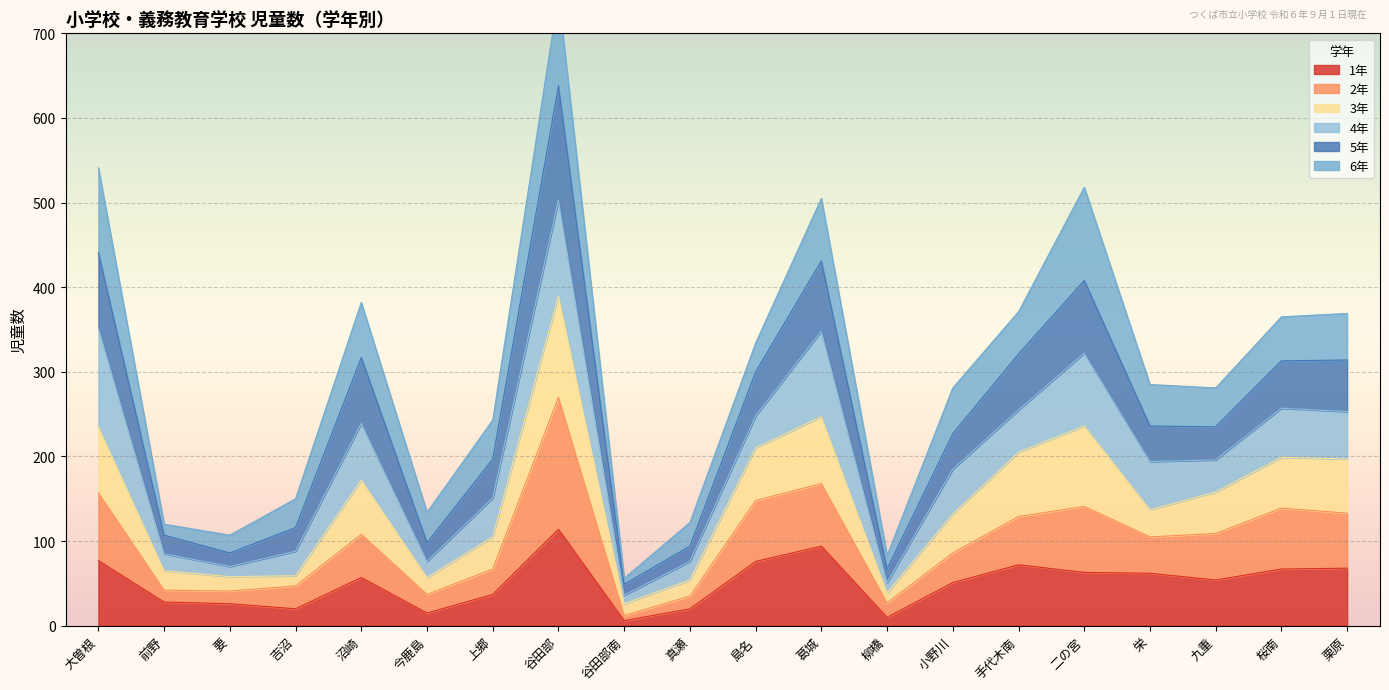

Is it true that 1年 equals 26 at 要?

True